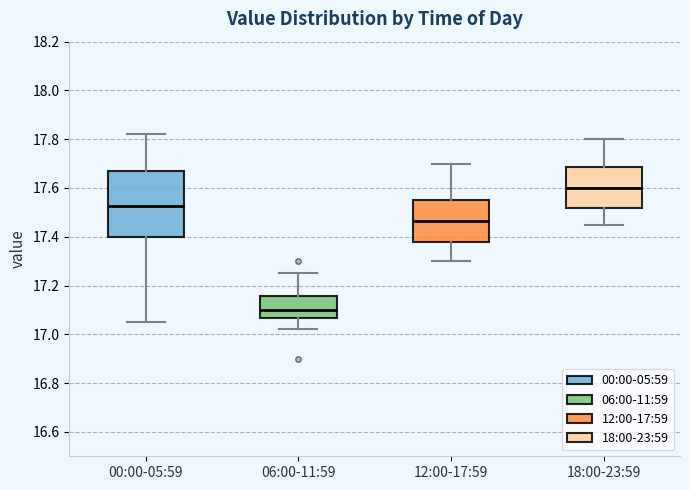

Reading left to right, transcribe this box plot: for each box, give where its median line is, the range the box spans, and where its two whiskers end, as read against the y-axis. The values are not printed on the chart, so give them approximately, as read against the axis.

00:00-05:59: median 17.52, box 17.40 to 17.68, whiskers 17.06 to 17.82
06:00-11:59: median 17.10, box 17.06 to 17.16, whiskers 17.02 to 17.26
12:00-17:59: median 17.46, box 17.38 to 17.56, whiskers 17.30 to 17.70
18:00-23:59: median 17.60, box 17.52 to 17.68, whiskers 17.46 to 17.80